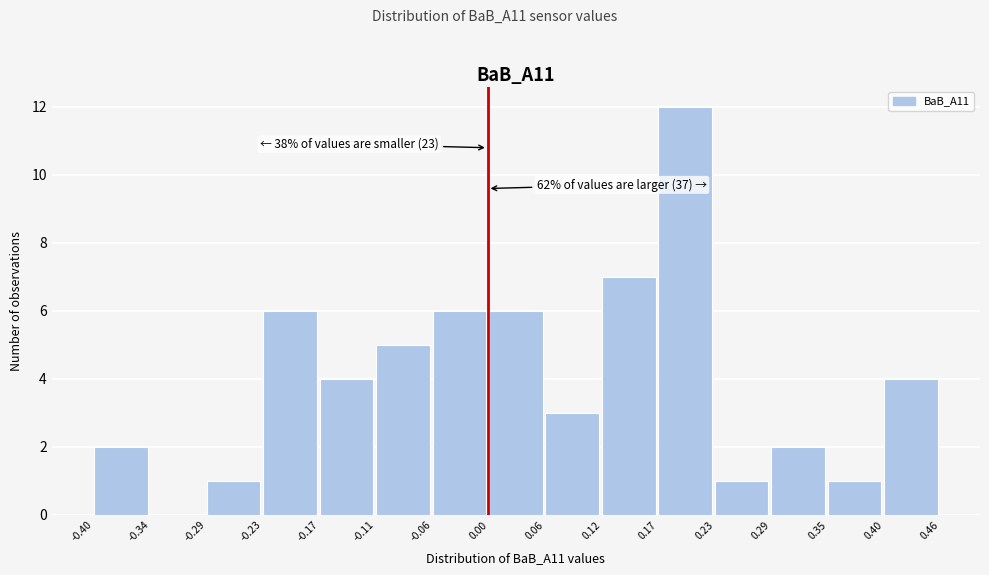

Over which range of the x-axis is the bar tallest?

0.17 to 0.23